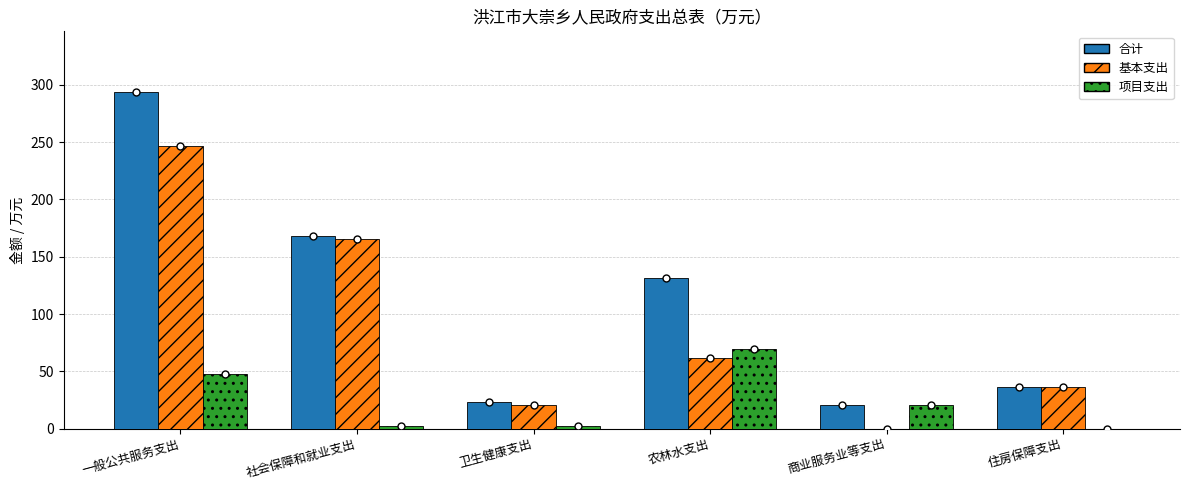

How many groups of bars are there?

6